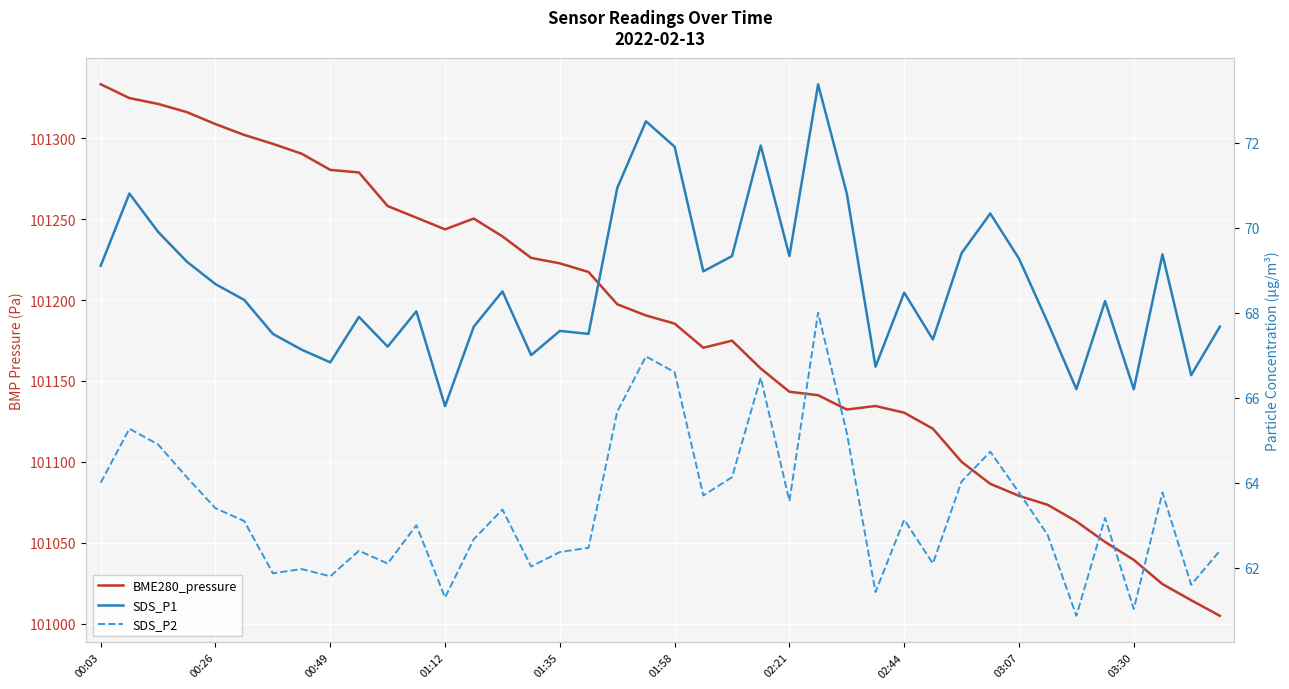

What is the difference between the maximum and second lowest values in the SDS_P2 series?

7.0